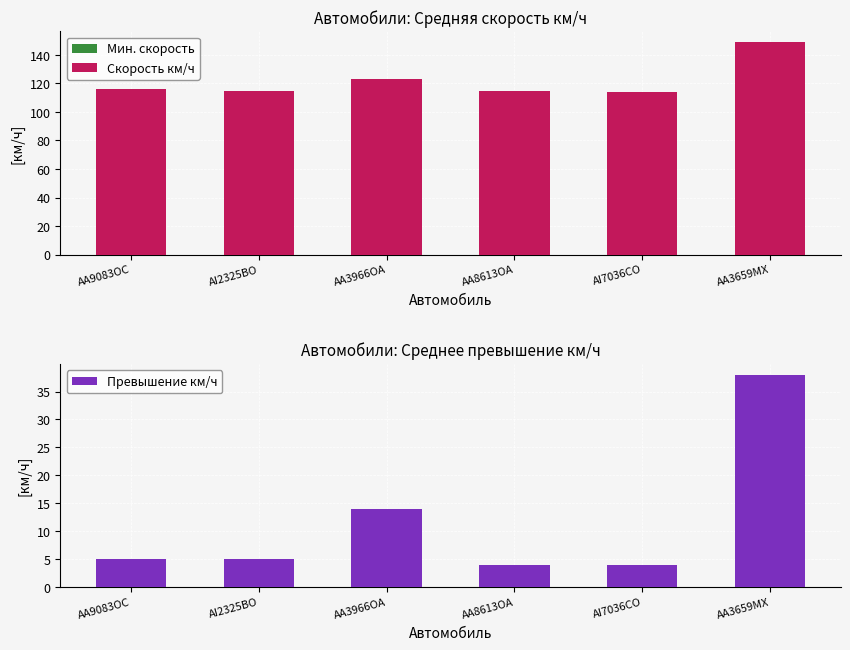

What is the value of the Превышение км/ч bar at the 4th from the left?

4